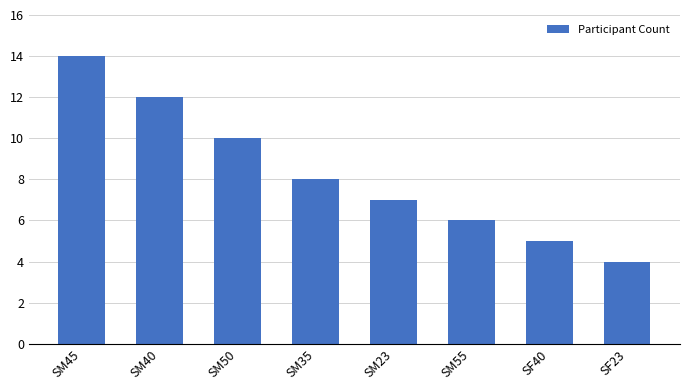

Reading left to right, transcribe all the data shown in this chart.

SM45=14	SM40=12	SM50=10	SM35=8	SM23=7	SM55=6	SF40=5	SF23=4